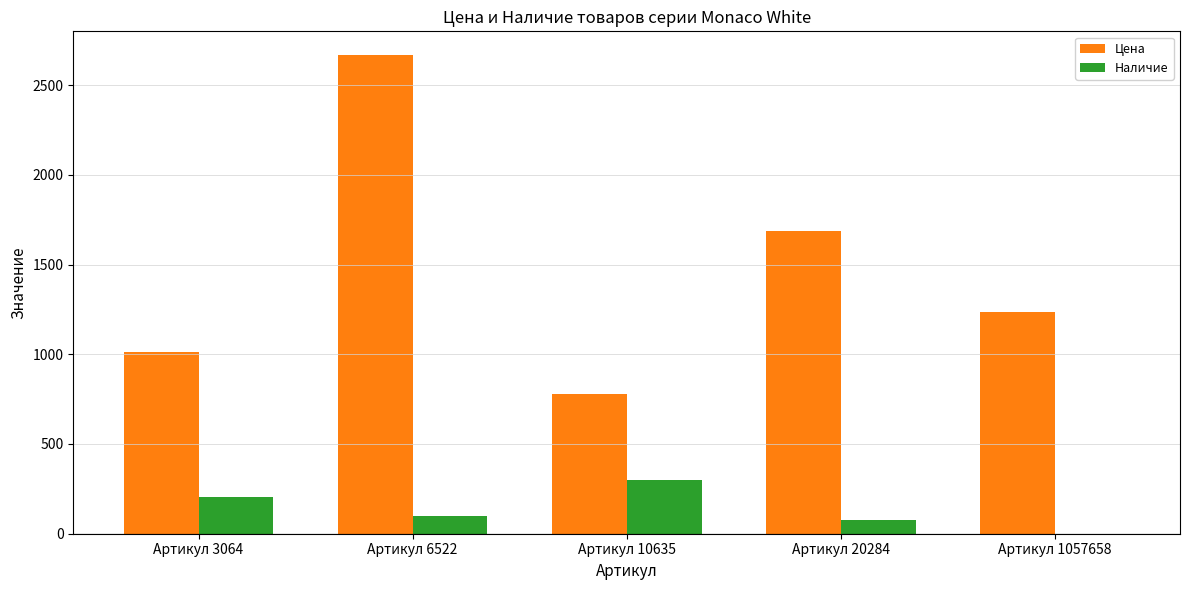

True or false: Цена has a value of 1013 at Артикул 3064.

True